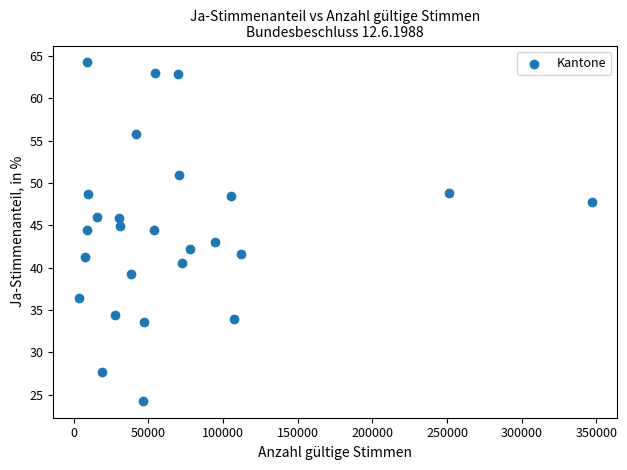

What is the range of X values (max minus min)?

343225.0